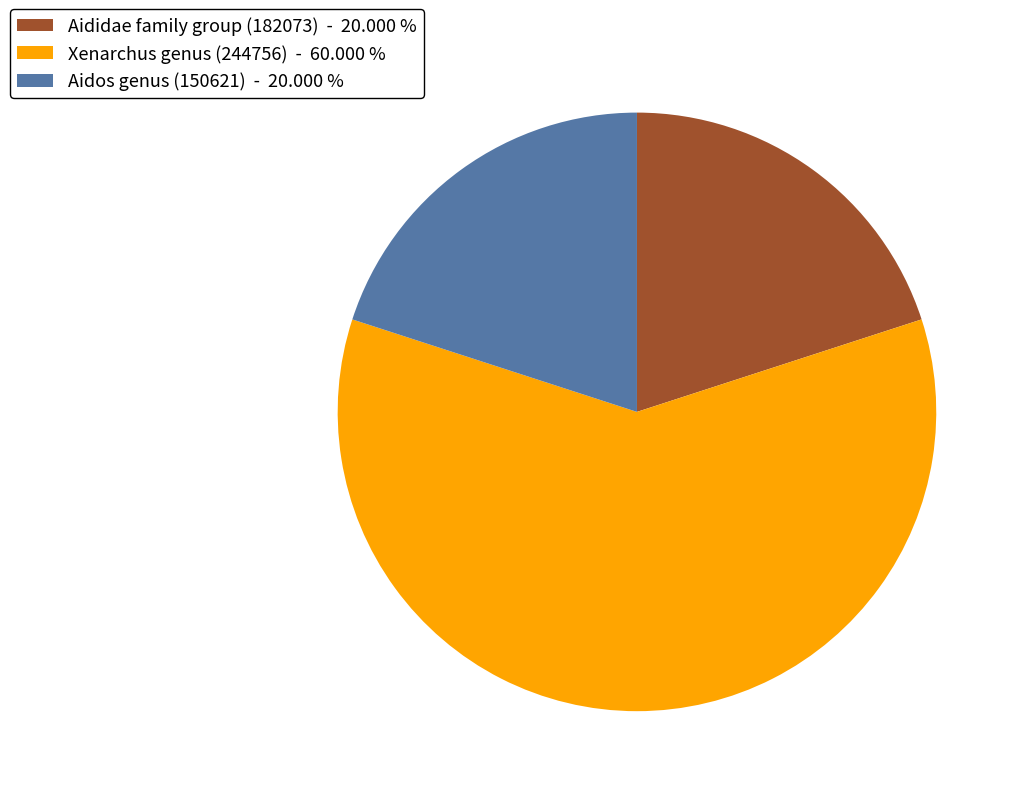

How many segments does this pie chart have?

3